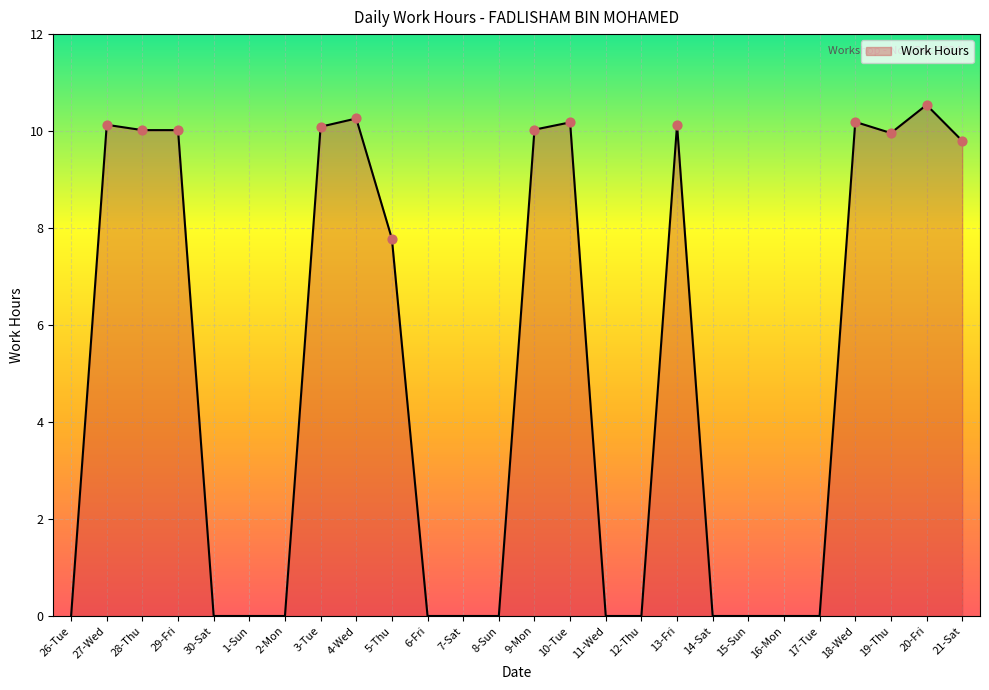

Which has a higher value, 27-Wed or 7-Sat?

27-Wed